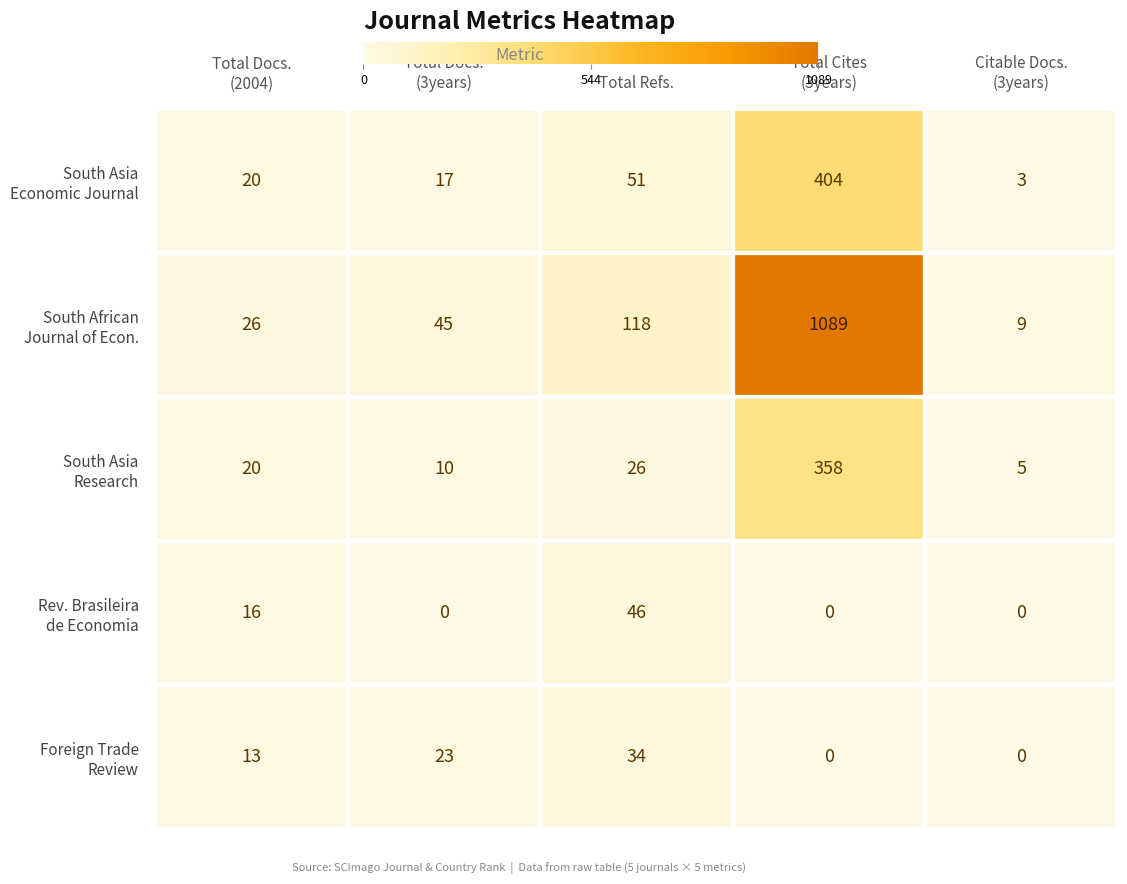

At which category is the sum across all series the highest?

Total Cites
(3years)